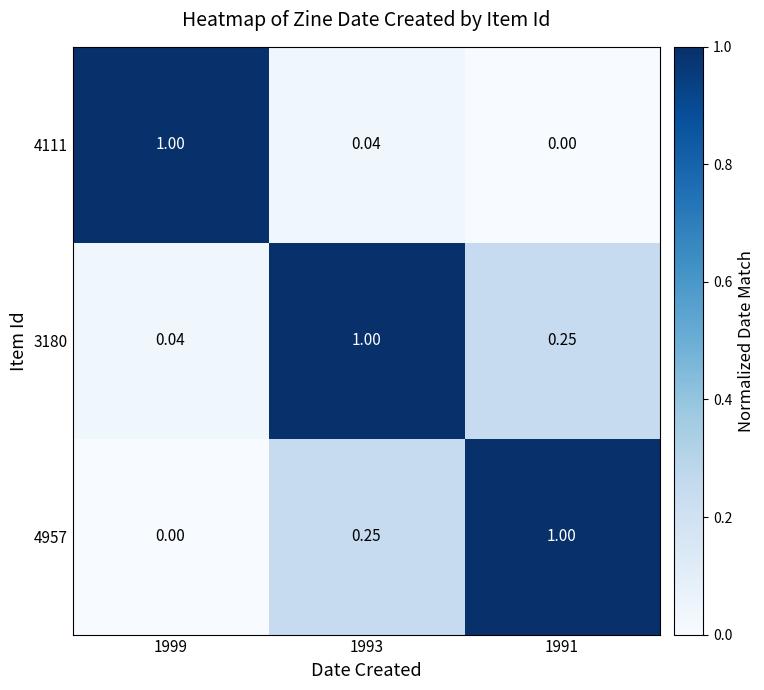

Reading right to left, what are all the values shown in this chart?

4111: 1991=0.0	1993=0.0	1999=1.0
3180: 1991=0.2	1993=1.0	1999=0.0
4957: 1991=1.0	1993=0.2	1999=0.0